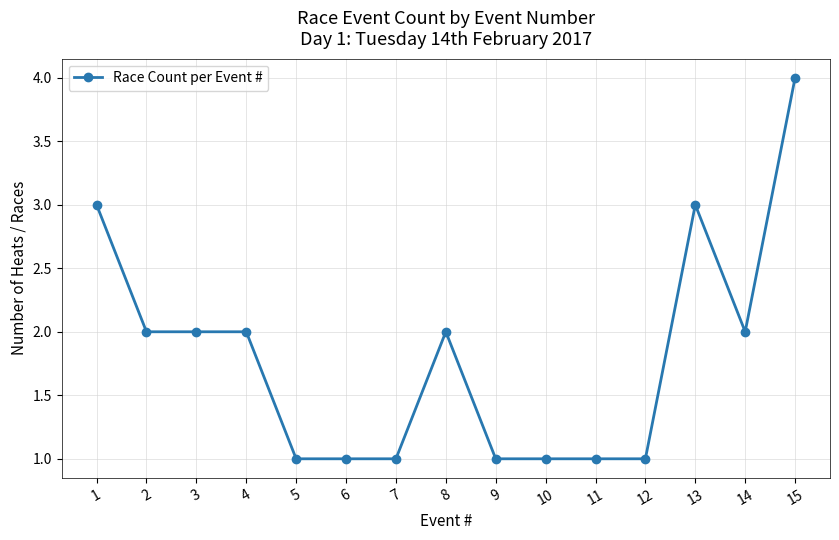

What is the sum of the values at 15 and 1?

7